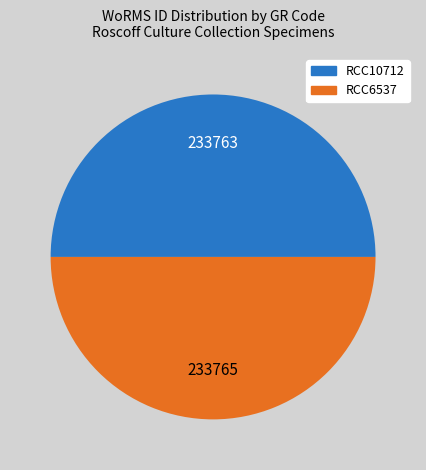

True or false: RCC10712 accounts for 43% of the total.

False